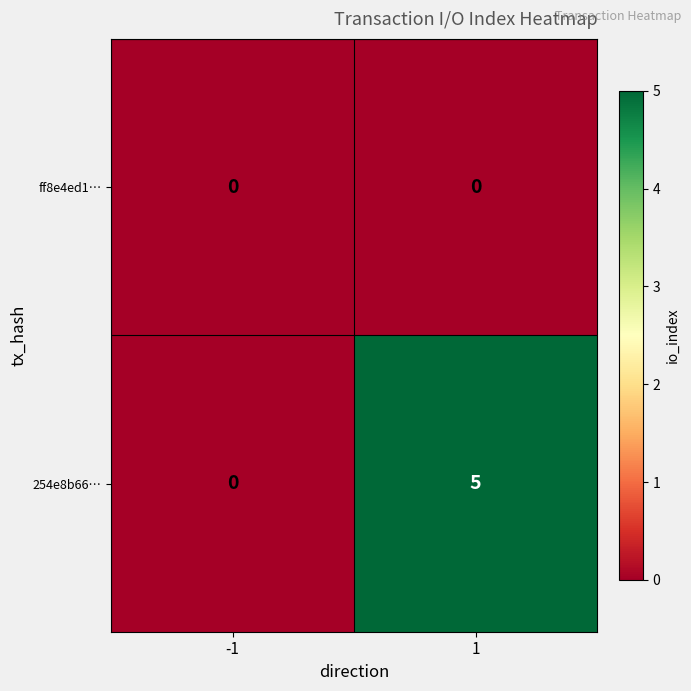

Reading left to right, what are all the values shown in this chart?

ff8e4ed1…: -1=0	1=0
254e8b66…: -1=0	1=5